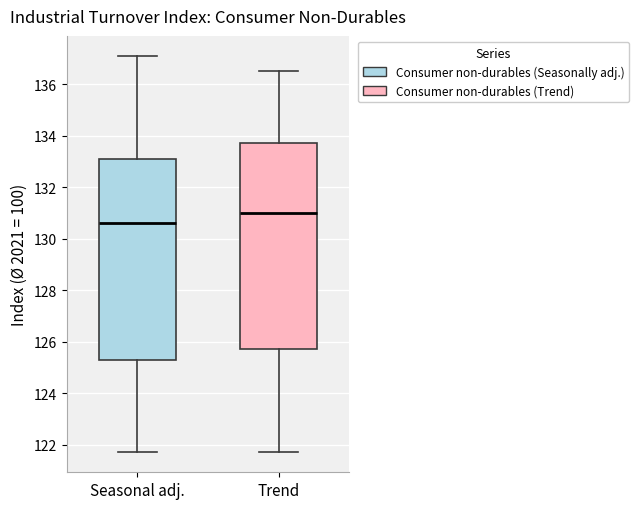

Which box's median line is the highest?

Trend